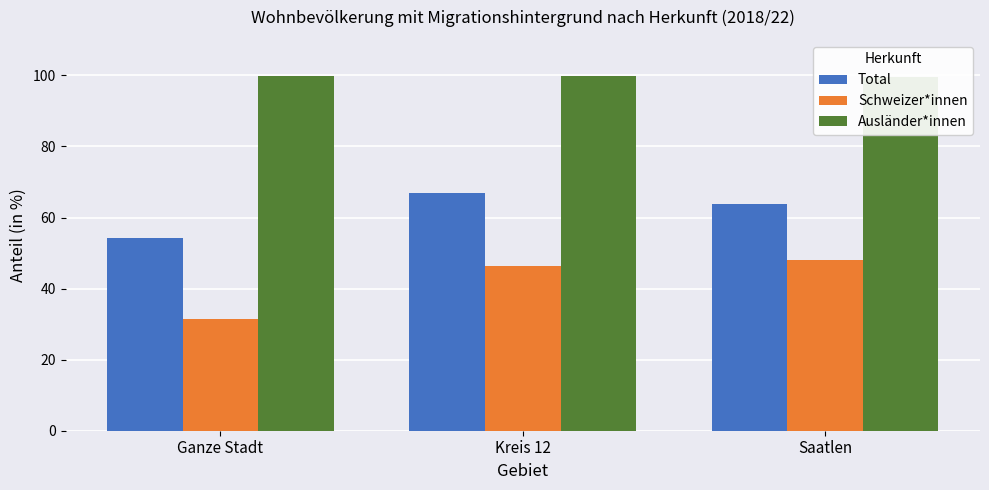

What is the sum of all Ausländer*innen values?

299.3